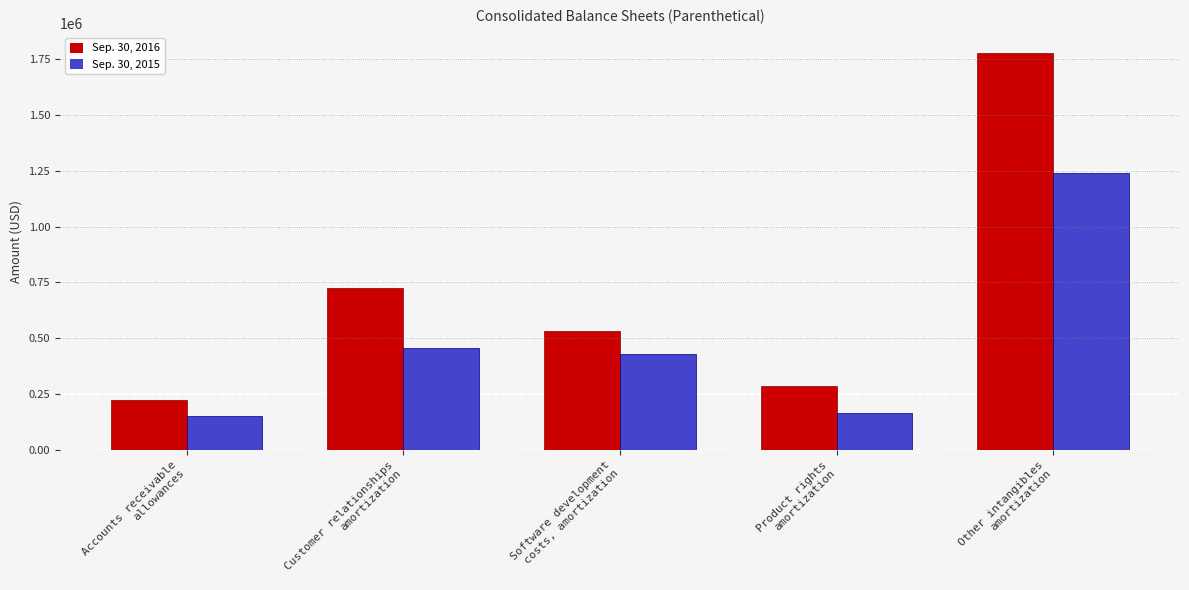

What is the label of the 2nd bar from the left?

Customer relationships
amortization